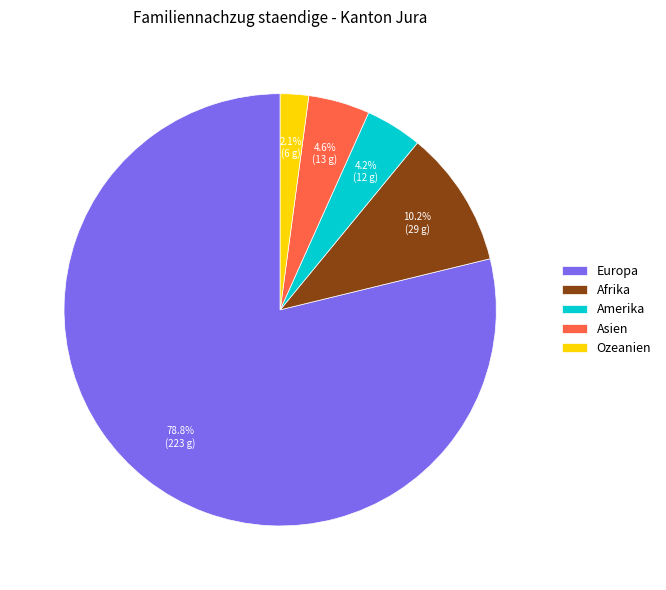

What percentage do Asien and Ozeanien together represent?

6.7%